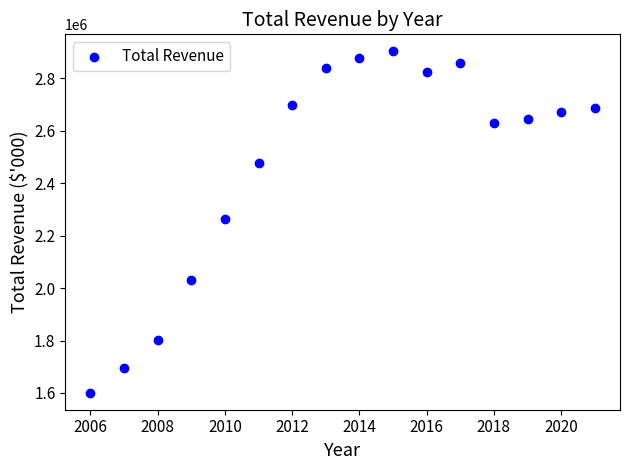

What is the range of Y values (max minus min)?

1301370.8